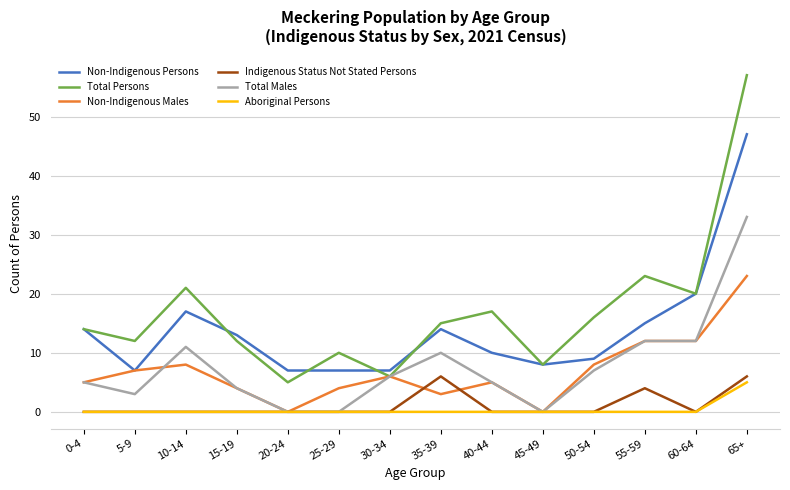

How many distinct data groups are displayed?

6